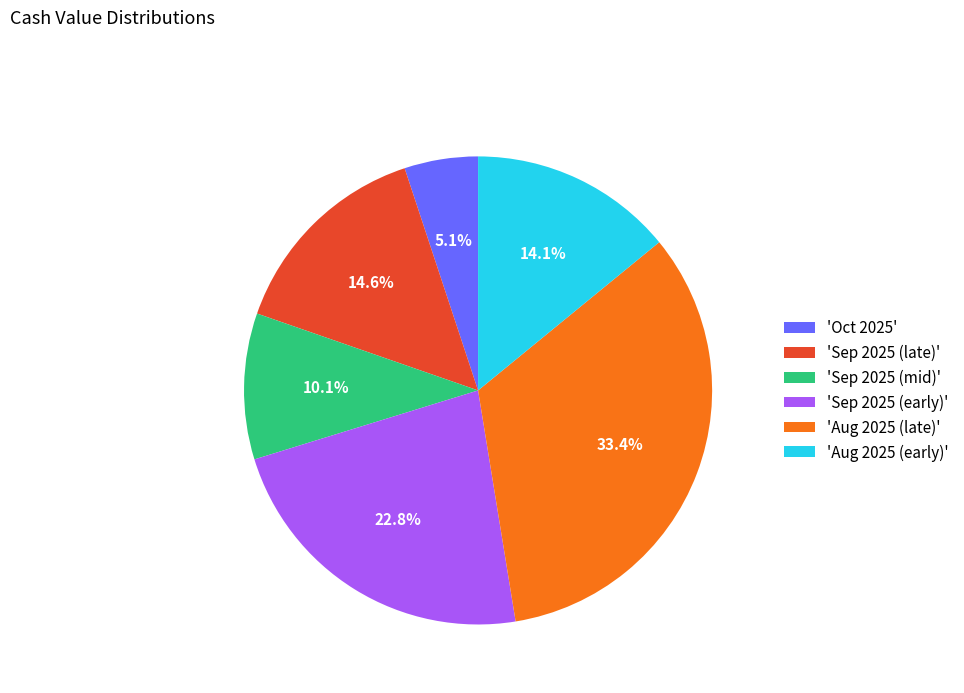

Count the number of slices in the pie.

6